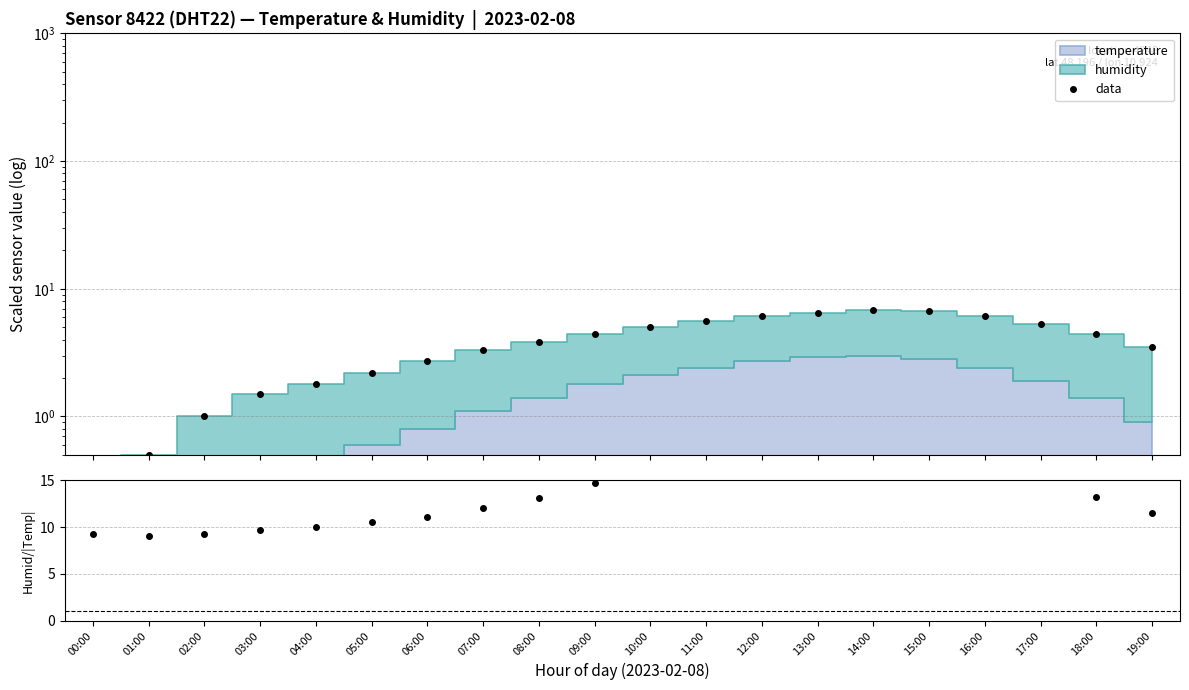

At which category does data reach its first local peak?

14:00